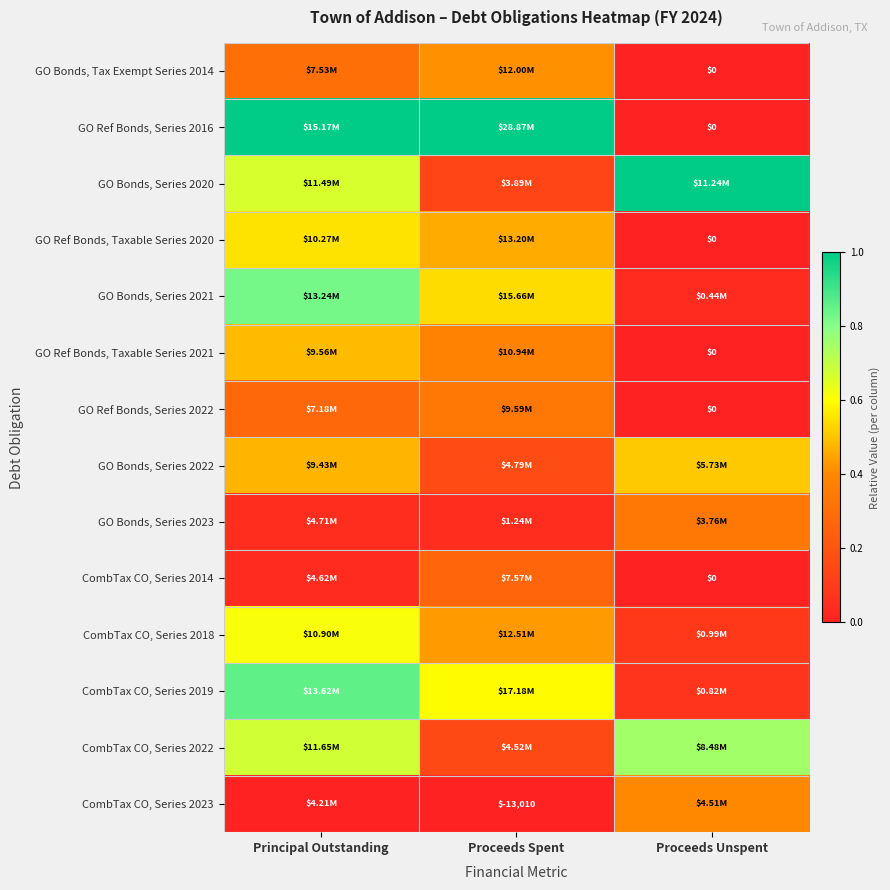

Which series has the widest spread of values?

GO Ref Bonds, Series 2016